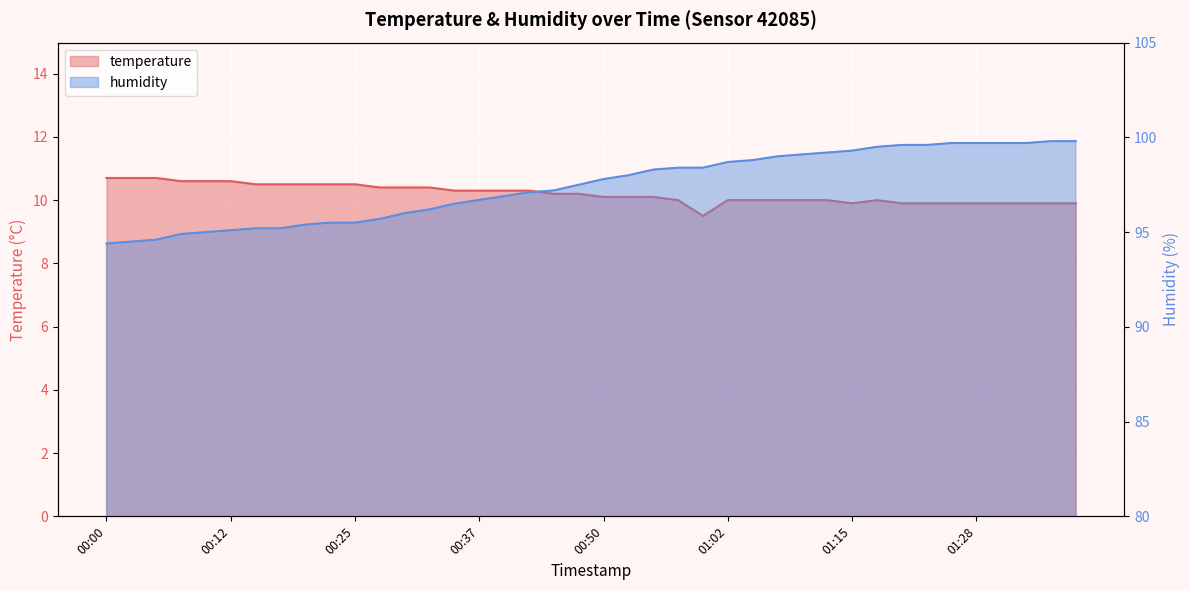

How many lines are shown in the chart?

2